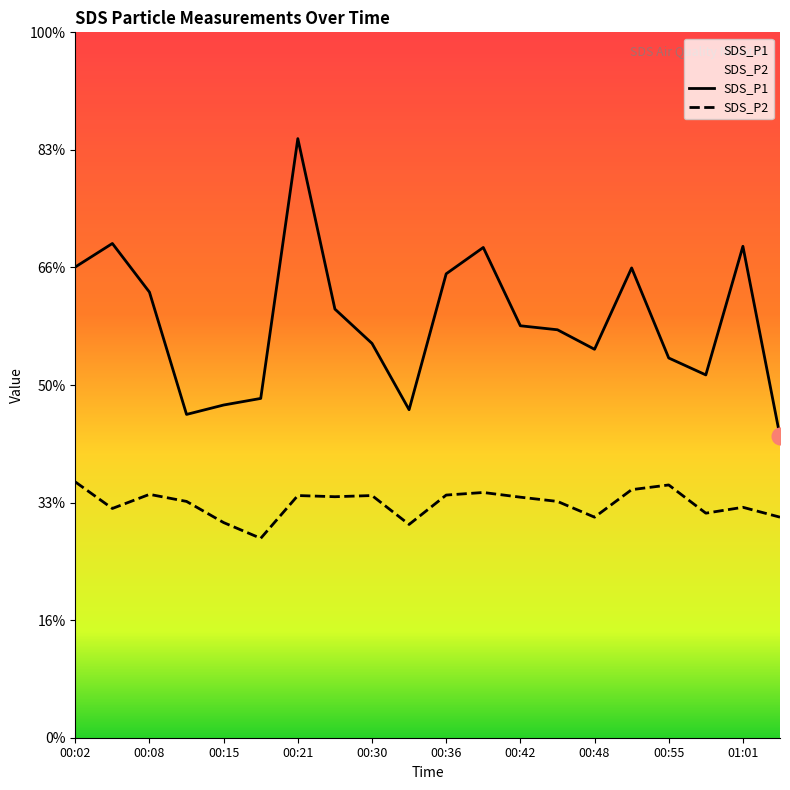

Rank the series at 00:24 from lowest to highest value.

SDS_P2, SDS_P1